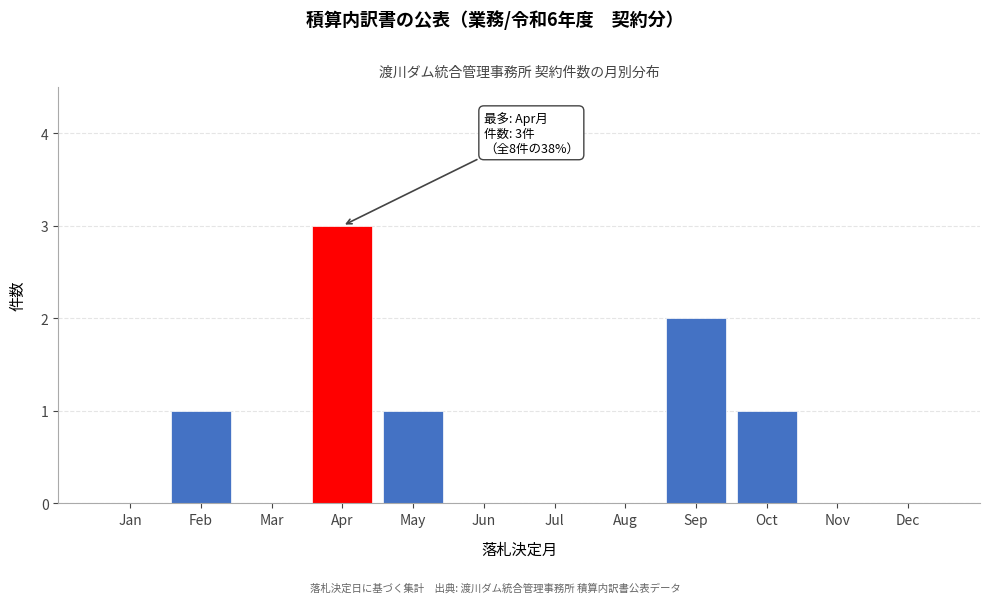

Reading right to left, extract all data points from this chart.

Dec=0	Nov=0	Oct=1	Sep=2	Aug=0	Jul=0	Jun=0	May=1	Apr=3	Mar=0	Feb=1	Jan=0